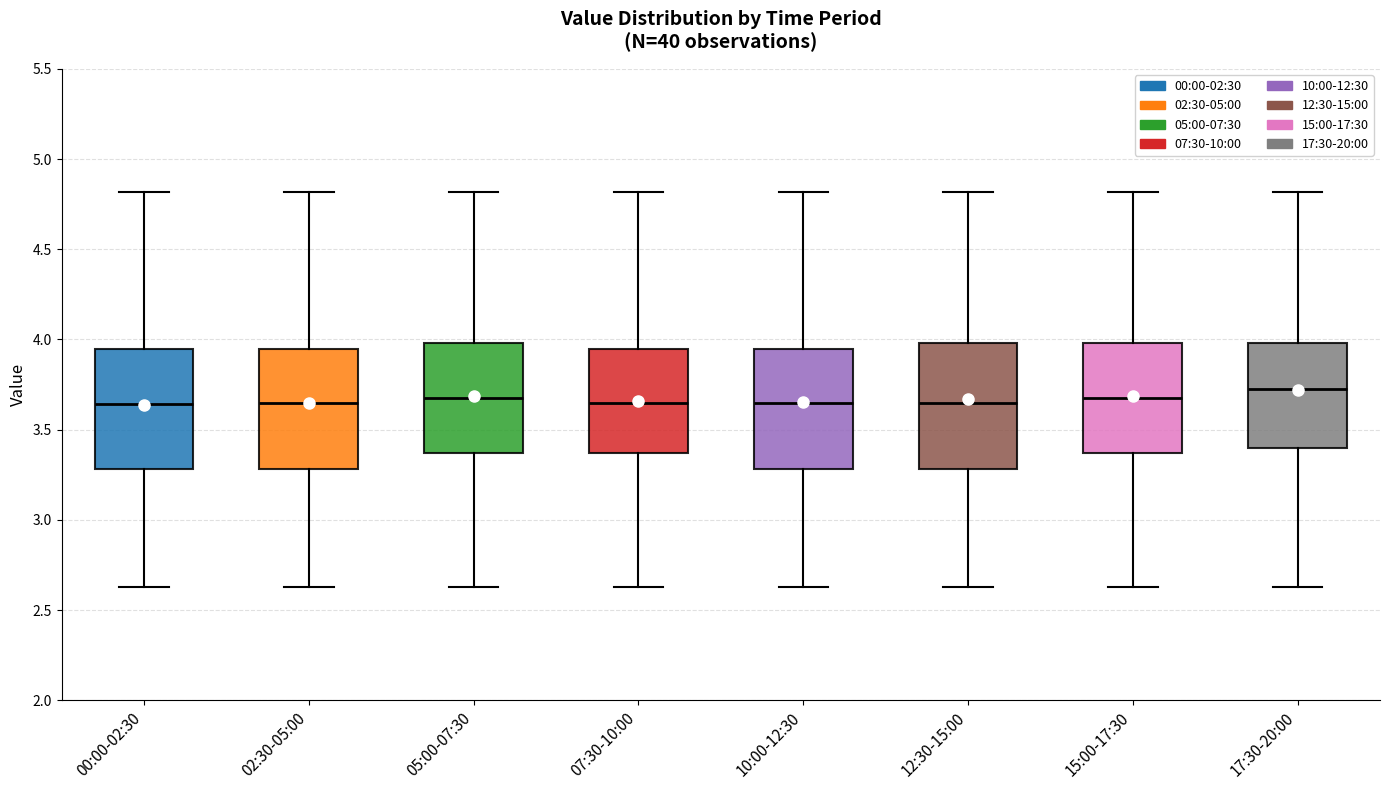

Reading left to right, read every box against the y-axis: the position of its median line, the range the box covers, and the ends of its whiskers. The values are not printed on the chart, so give them approximately, as read against the axis.

00:00-02:30: median 3.65, box 3.30 to 3.95, whiskers 2.65 to 4.80
02:30-05:00: median 3.65, box 3.30 to 3.95, whiskers 2.65 to 4.80
05:00-07:30: median 3.70, box 3.35 to 4.00, whiskers 2.65 to 4.80
07:30-10:00: median 3.65, box 3.35 to 3.95, whiskers 2.65 to 4.80
10:00-12:30: median 3.65, box 3.30 to 3.95, whiskers 2.65 to 4.80
12:30-15:00: median 3.65, box 3.30 to 4.00, whiskers 2.65 to 4.80
15:00-17:30: median 3.70, box 3.35 to 4.00, whiskers 2.65 to 4.80
17:30-20:00: median 3.75, box 3.40 to 4.00, whiskers 2.65 to 4.80